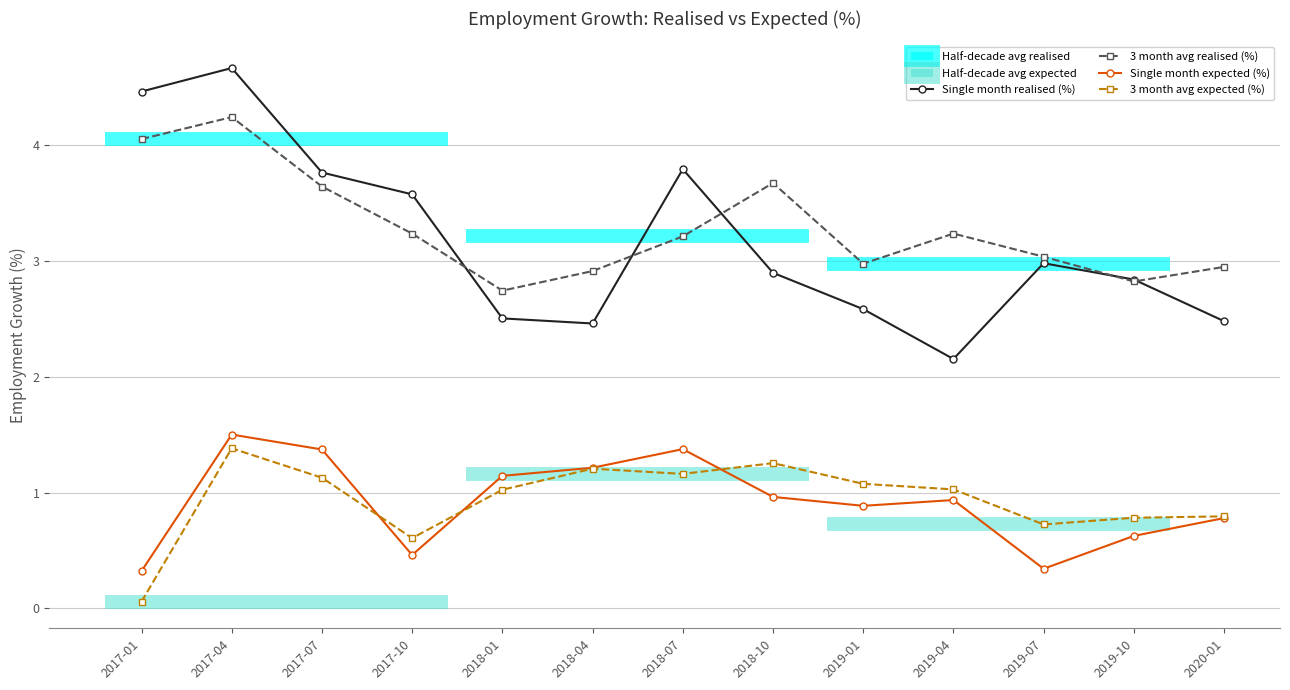

Reading right to left, what are all the values shown in this chart?

Single month realised (%): 2020-01=2.5	2019-10=2.8	2019-07=3.0	2019-04=2.2	2019-01=2.6	2018-10=2.9	2018-07=3.8	2018-04=2.5	2018-01=2.5	2017-10=3.6	2017-07=3.8	2017-04=4.7	2017-01=4.5
3 month avg realised (%): 2020-01=3.0	2019-10=2.8	2019-07=3.0	2019-04=3.2	2019-01=3.0	2018-10=3.7	2018-07=3.2	2018-04=2.9	2018-01=2.7	2017-10=3.2	2017-07=3.6	2017-04=4.2	2017-01=4.1
Single month expected (%): 2020-01=0.8	2019-10=0.6	2019-07=0.3	2019-04=0.9	2019-01=0.9	2018-10=1.0	2018-07=1.4	2018-04=1.2	2018-01=1.1	2017-10=0.5	2017-07=1.4	2017-04=1.5	2017-01=0.3
3 month avg expected (%): 2020-01=0.8	2019-10=0.8	2019-07=0.7	2019-04=1.0	2019-01=1.1	2018-10=1.3	2018-07=1.2	2018-04=1.2	2018-01=1.0	2017-10=0.6	2017-07=1.1	2017-04=1.4	2017-01=0.1